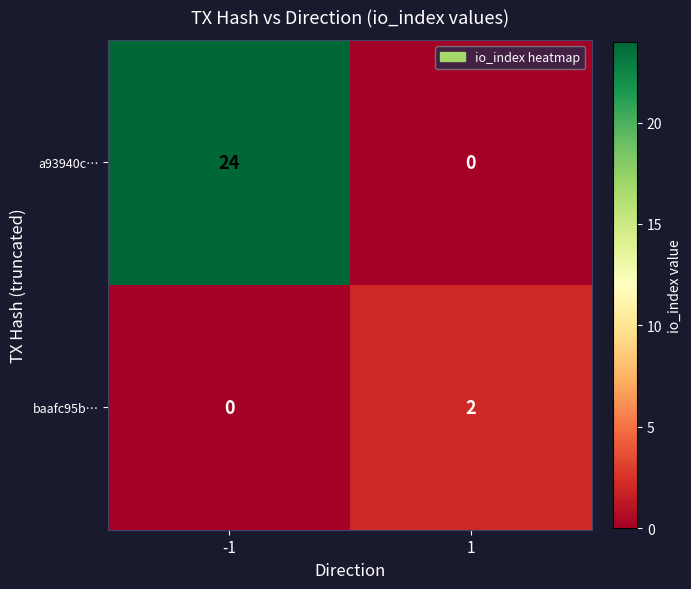

Rank the series at -1 from highest to lowest value.

a93940c…, baafc95b…